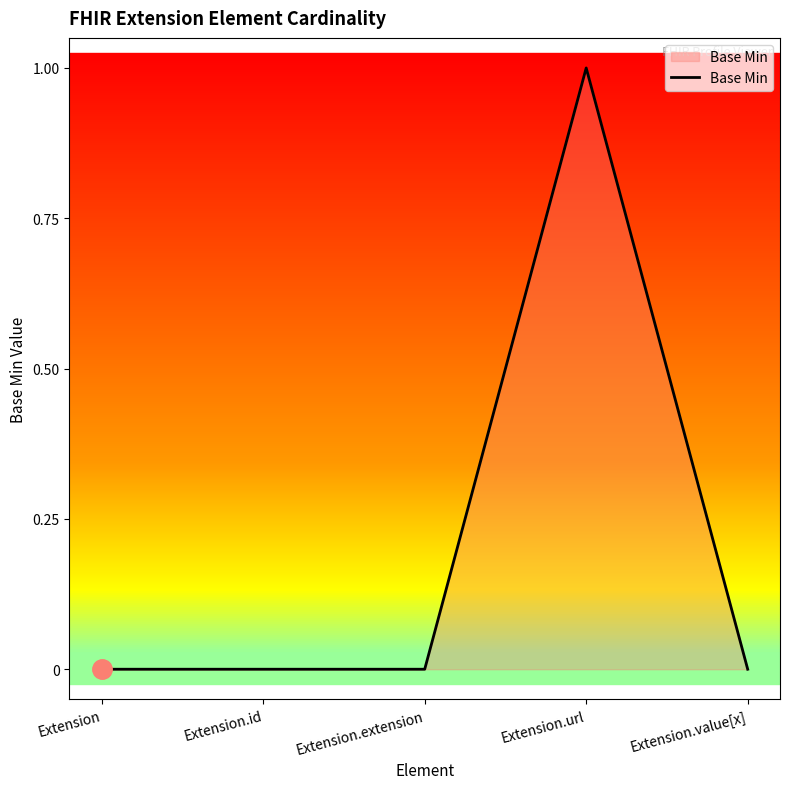

Reading left to right, transcribe all the data shown in this chart.

0	0	0	1	0